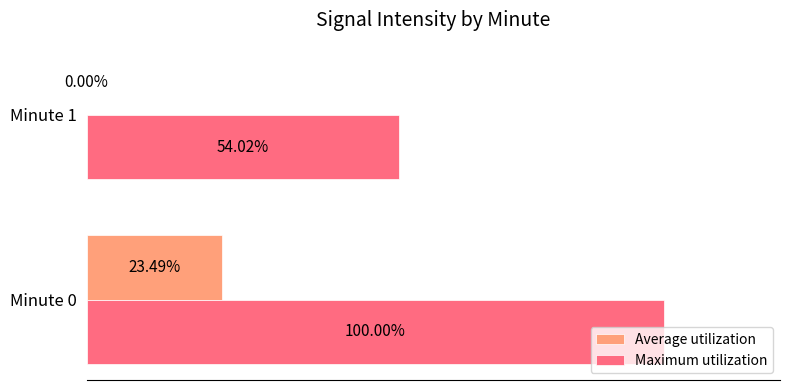

Which series changed the most between Minute 0 and Minute 1?

Maximum utilization